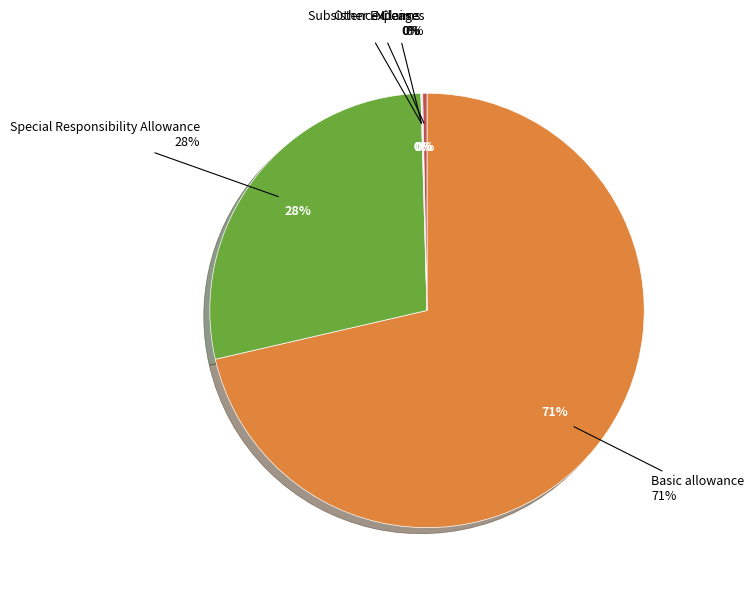

Is it true that Basic allowance is 71% of the pie?

True